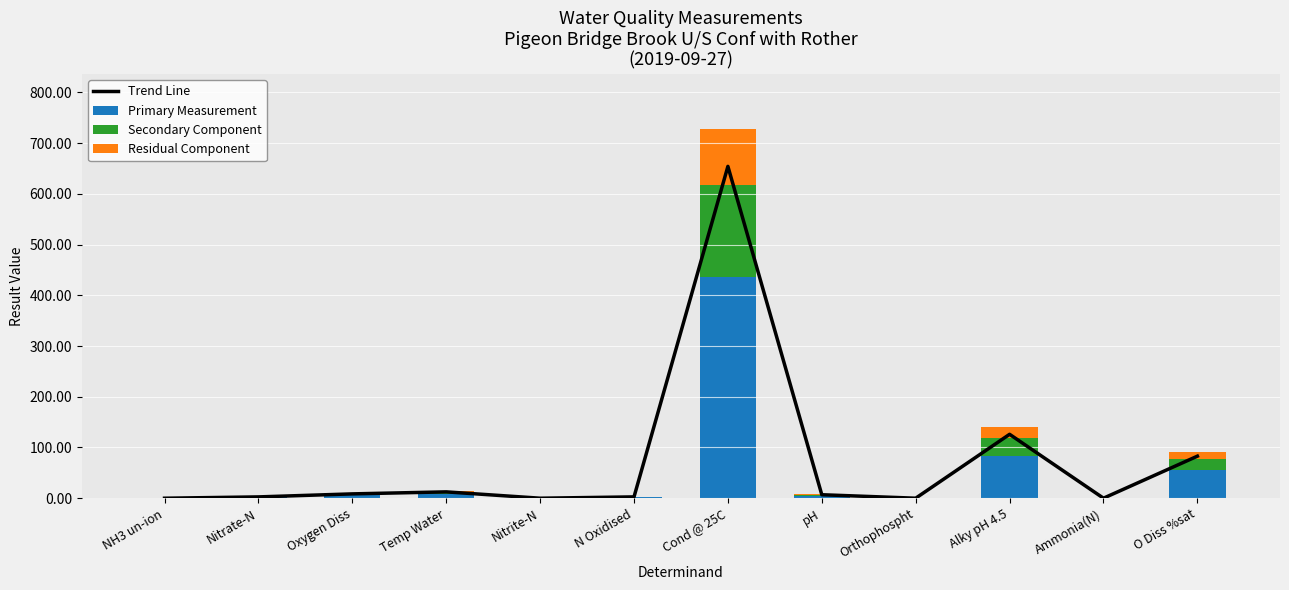

List the labels in order of Secondary Component value, largest first.

Cond @ 25C, Alky pH 4.5, O Diss %sat, Temp Water, Oxygen Diss, pH, N Oxidised, Nitrate-N, Ammonia(N), Orthophospht, Nitrite-N, NH3 un-ion